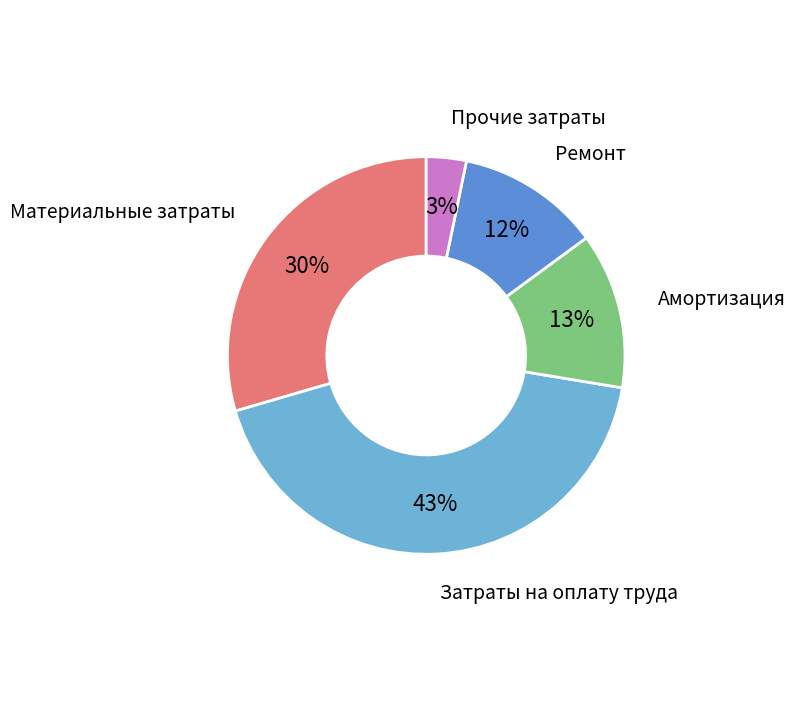

The Ремонт slice represents 12% of the pie. True or false?

True